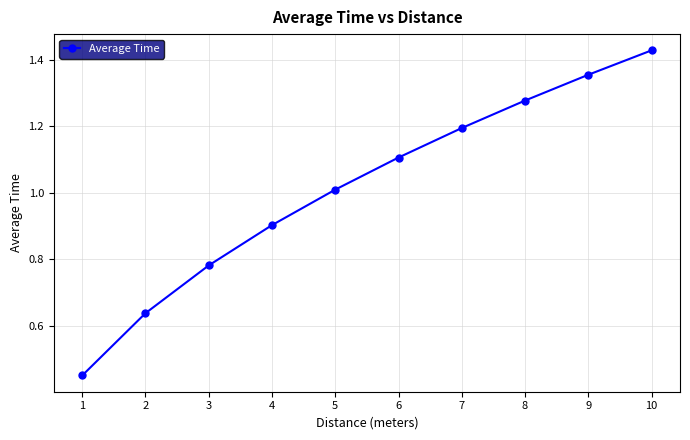

What is the sum of the values at 4 and 3?

1.7